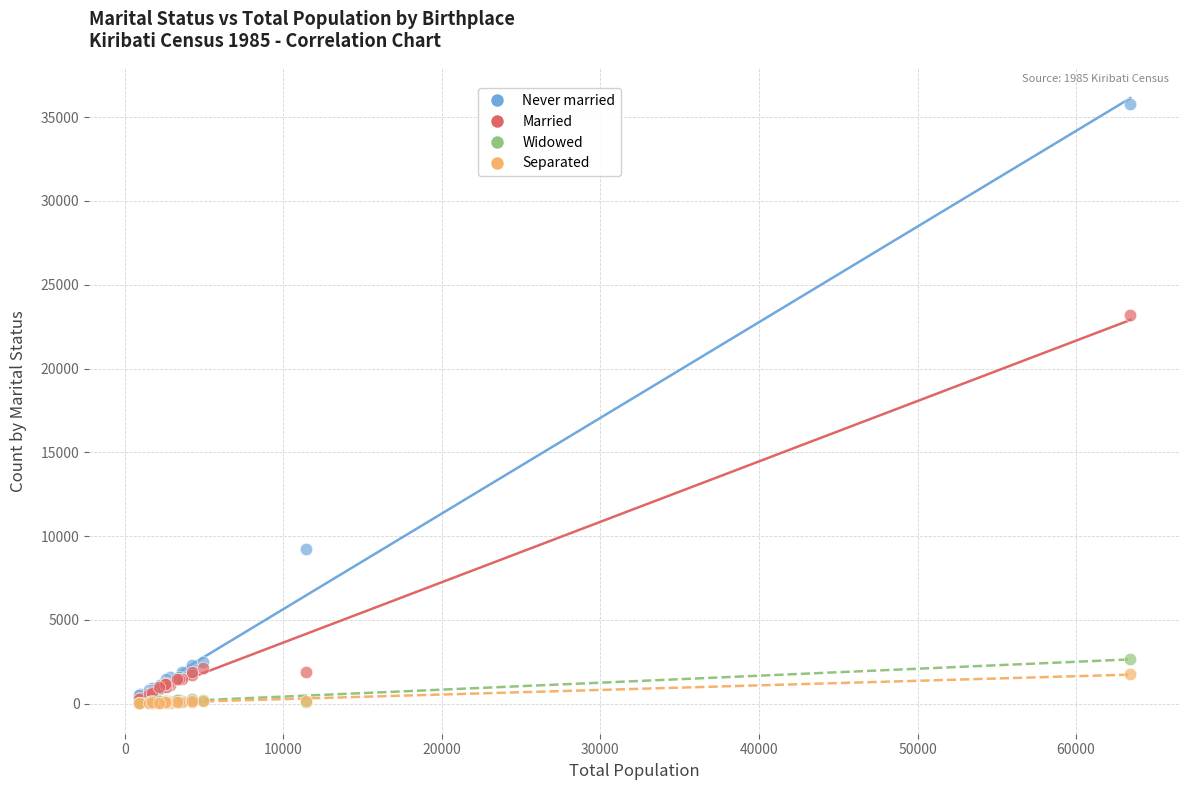

Across all series, what Y value is closest to 17892?

23198